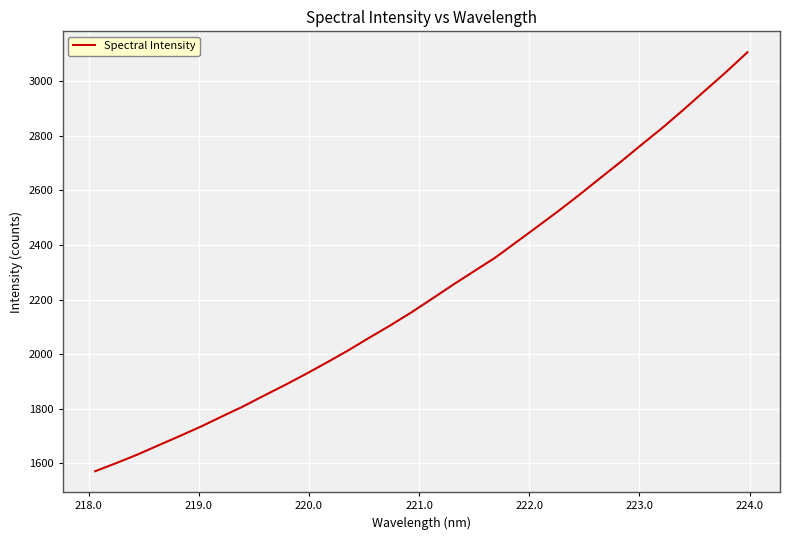

Reading left to right, what are all the values shown in this chart?

1571.4	1601.2	1632.1	1666.2	1699.8	1734.2	1771.4	1807.8	1847.7	1886.7	1927.4	1969.8	2013.2	2059.7	2104.8	2152.4	2203.1	2254.6	2304.2	2353.5	2410.2	2466.9	2524.3	2583.7	2645.5	2706.7	2770.1	2832.2	2898.6	2966.9	3034.8	3106.2